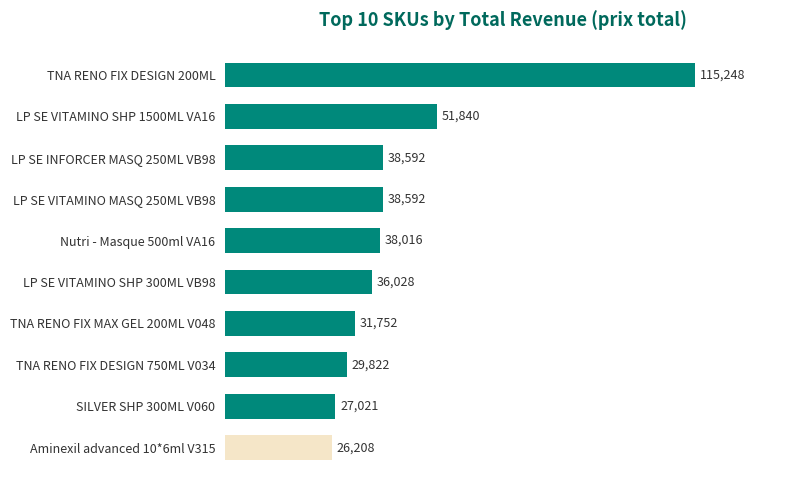

What is the difference between the maximum and minimum values?

89040.0